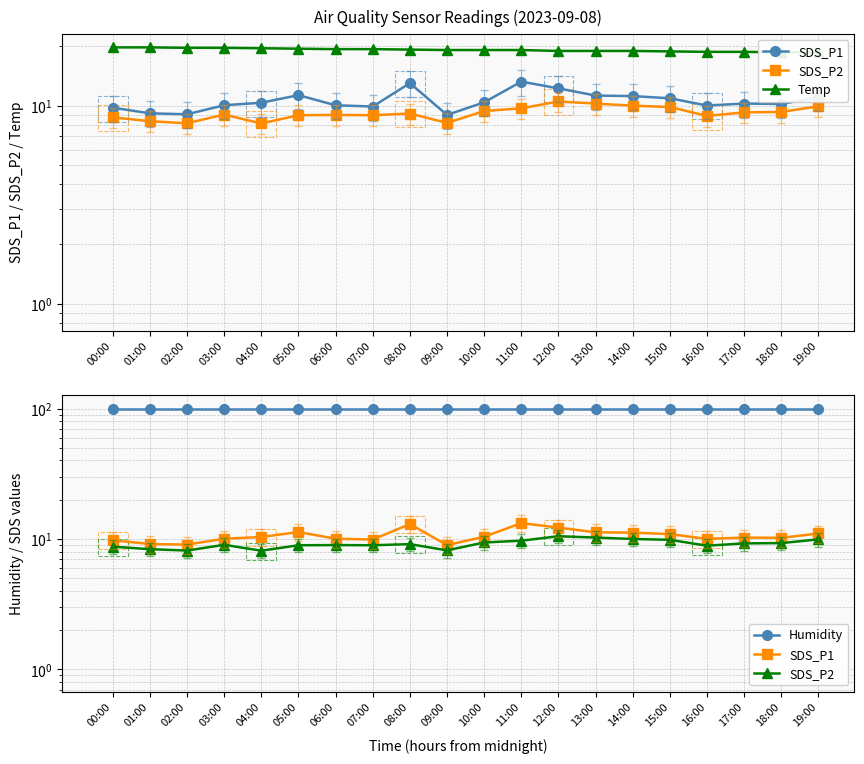

What is the label of the 6th point from the left?

05:00